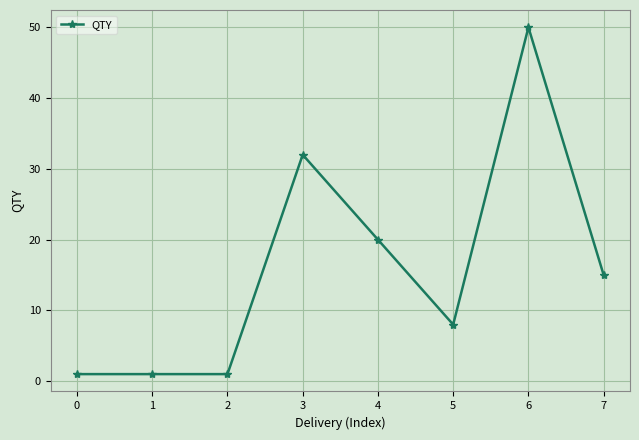

Is it true that the value at 7 is 26?

False